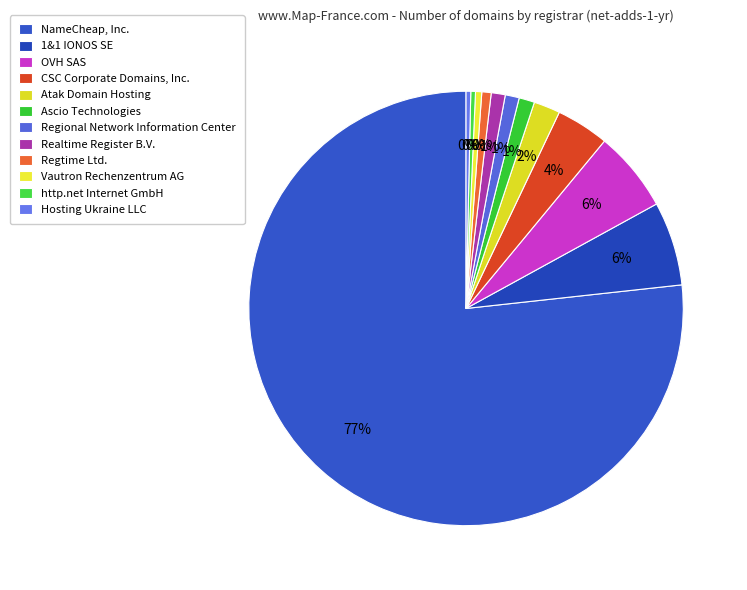

True or false: Regtime Ltd. accounts for 11% of the total.

False